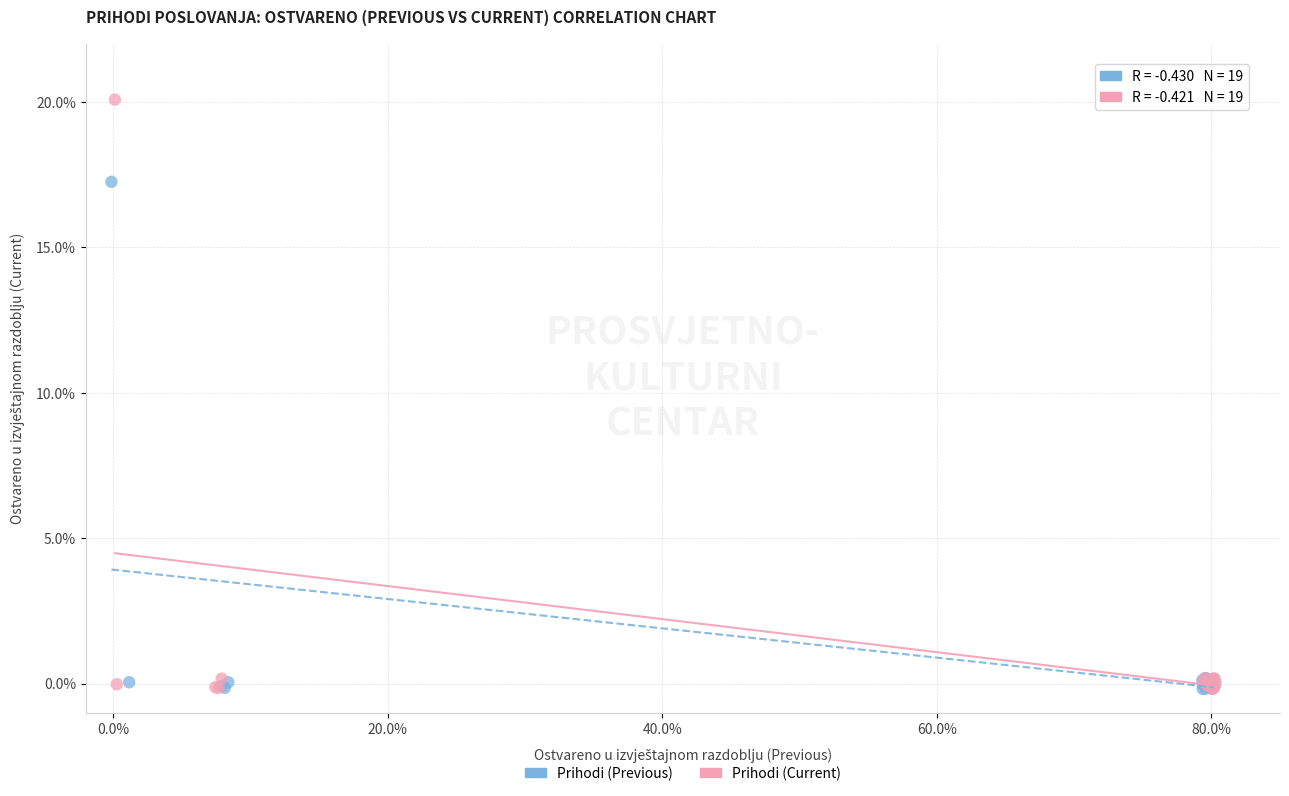

Which series contains the highest Y value?

Prihodi (Current)